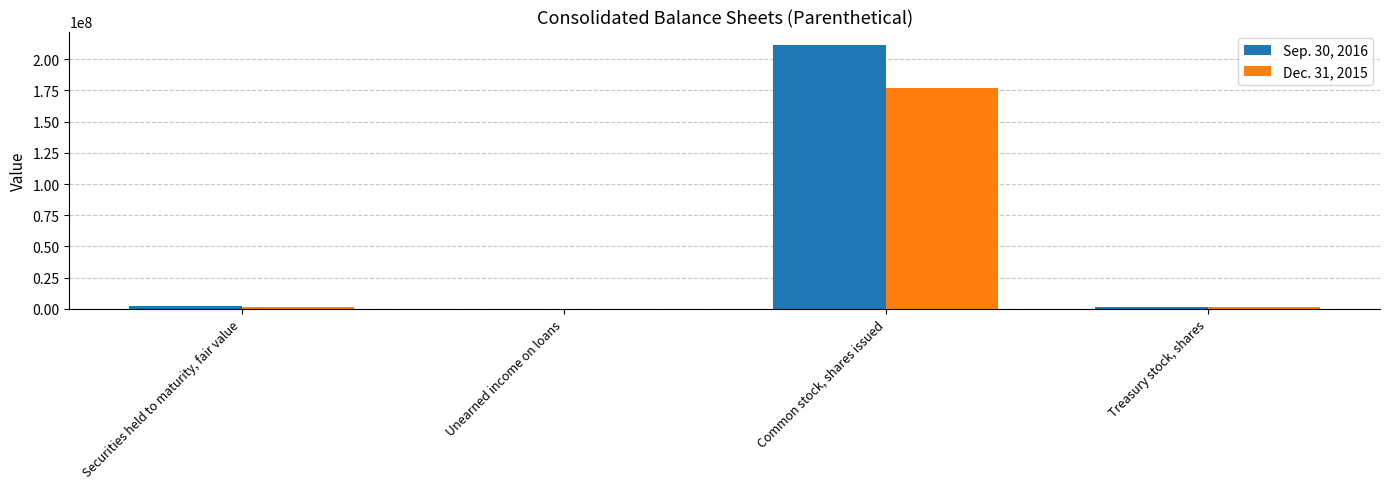

What is the greatest value displayed?

211540856